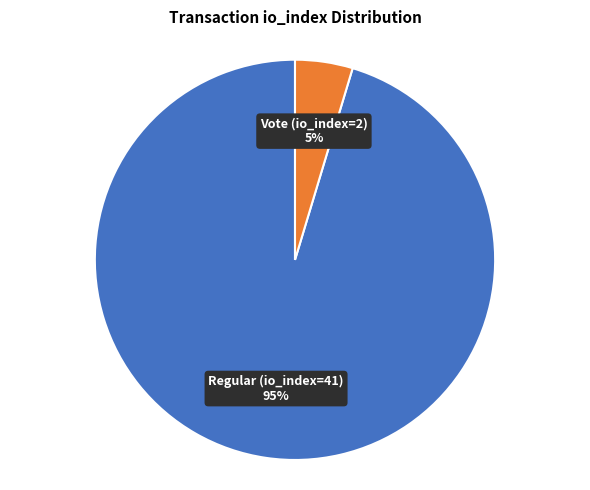

To the nearest percent, what is the average slice percentage?

50%